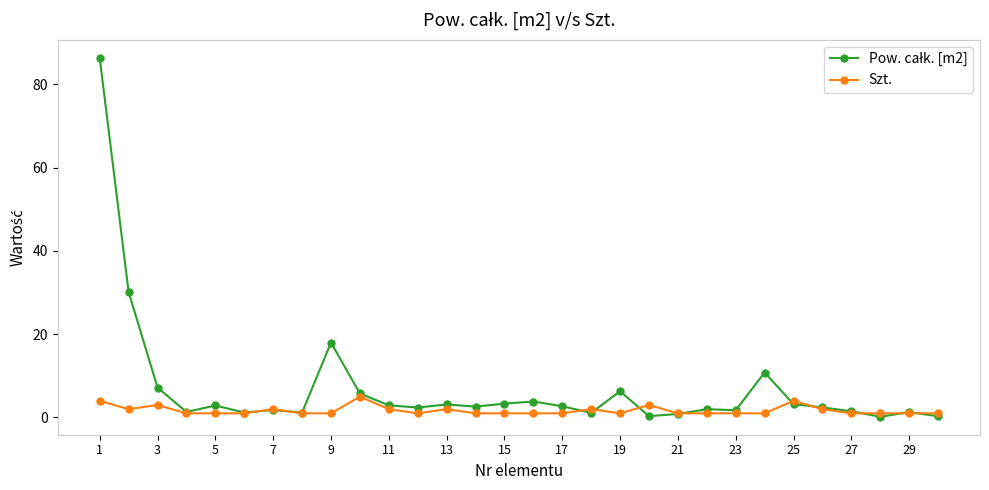

What is the greatest value displayed?

86.4